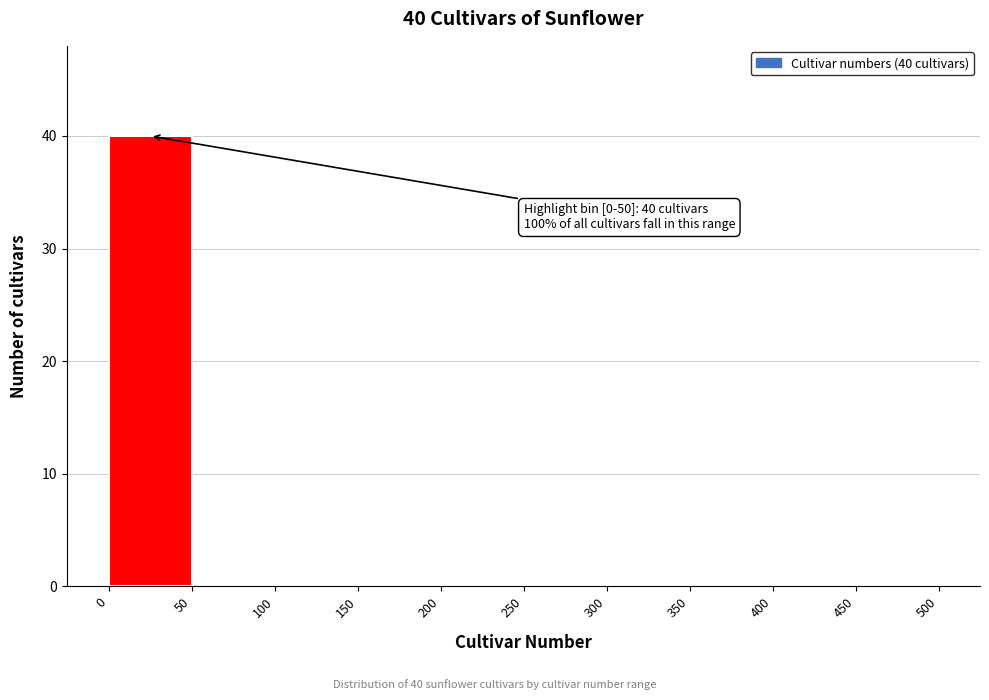

Which range on the x-axis has the tallest bar?

0 to 50